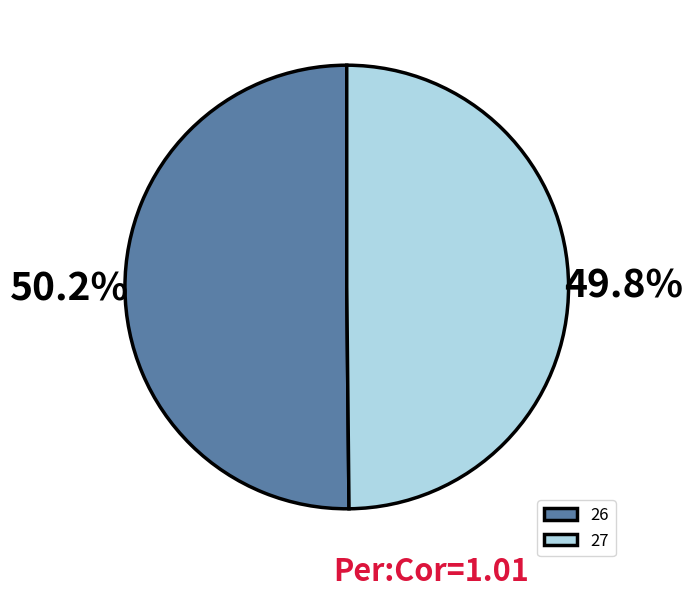

Count the number of slices in the pie.

2